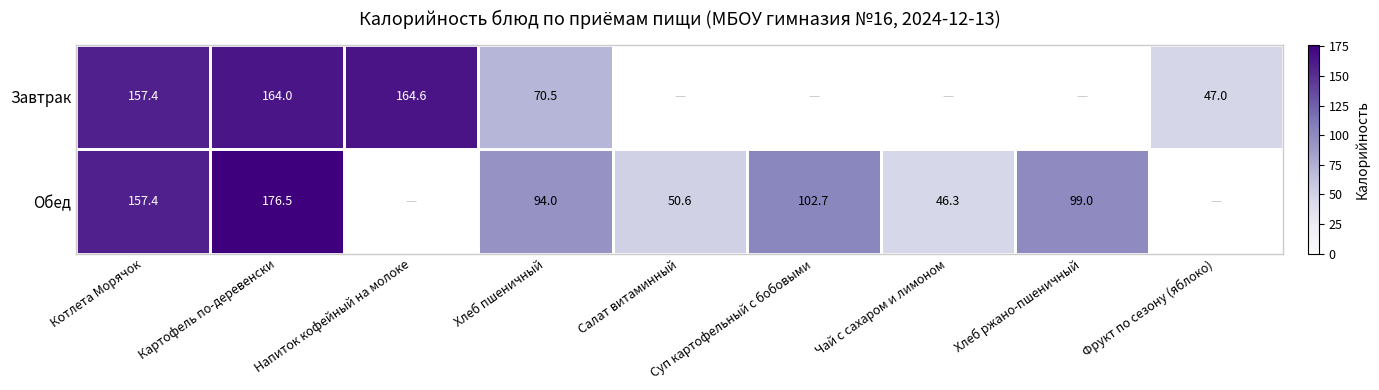

Rank the series at Хлеб пшеничный from highest to lowest value.

Обед, Завтрак